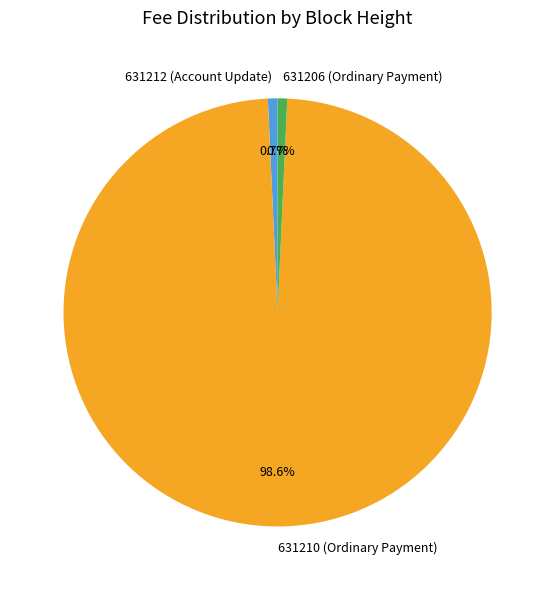

What portion of the pie excludes 631212 (Account Update)?

99.3%